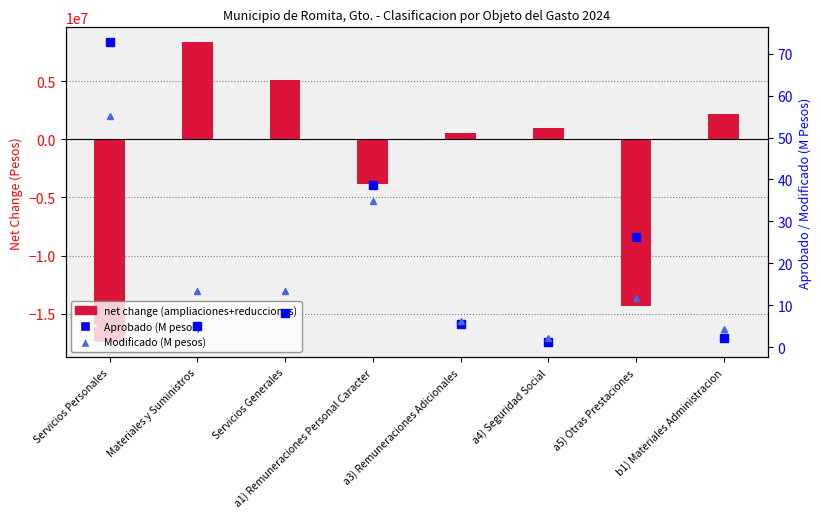

The value of Modificado (M pesos) at a3) Remuneraciones Adicionales is 6.2. True or false?

True